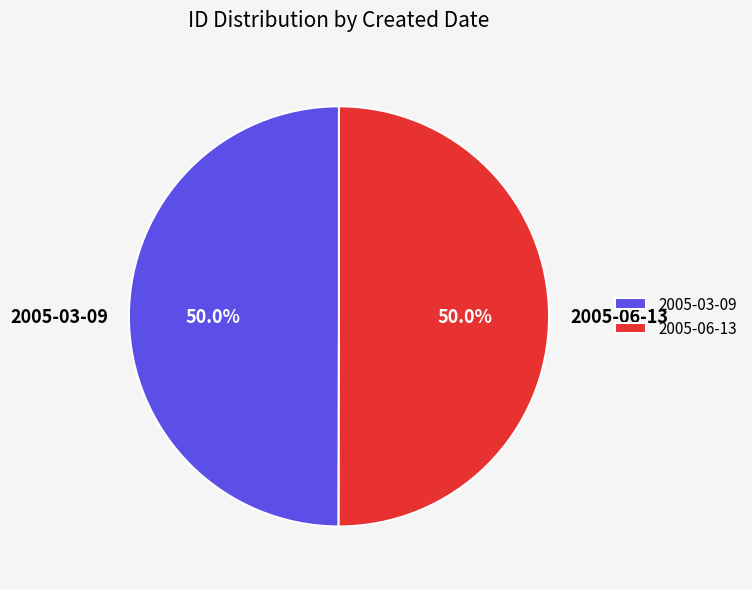

Approximately how many times larger is the value at 2005-03-09 compared to 2005-06-13?

1.0